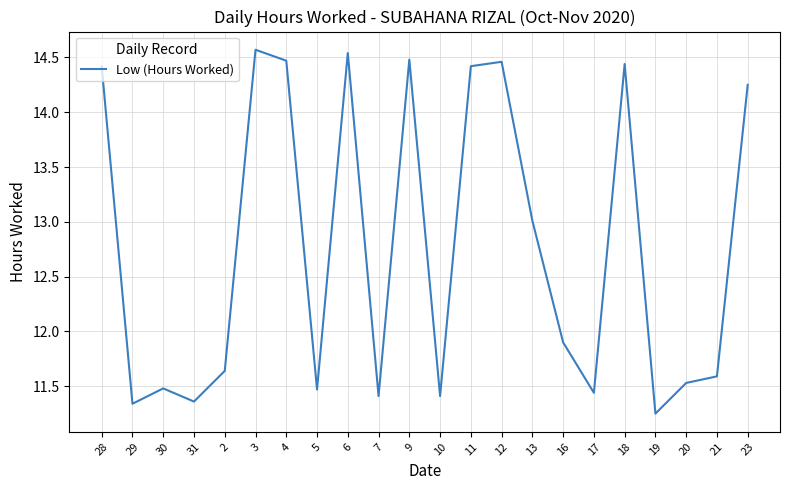

At which category does the data reach its first local peak?

30